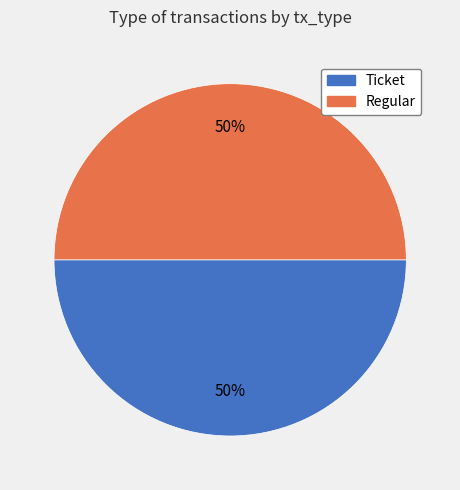

Is it true that Regular is 38% of the pie?

False